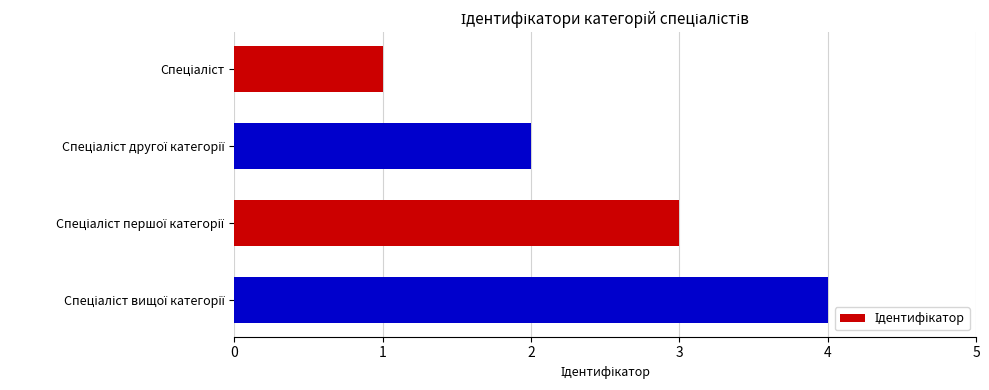

What is the greatest value displayed?

4